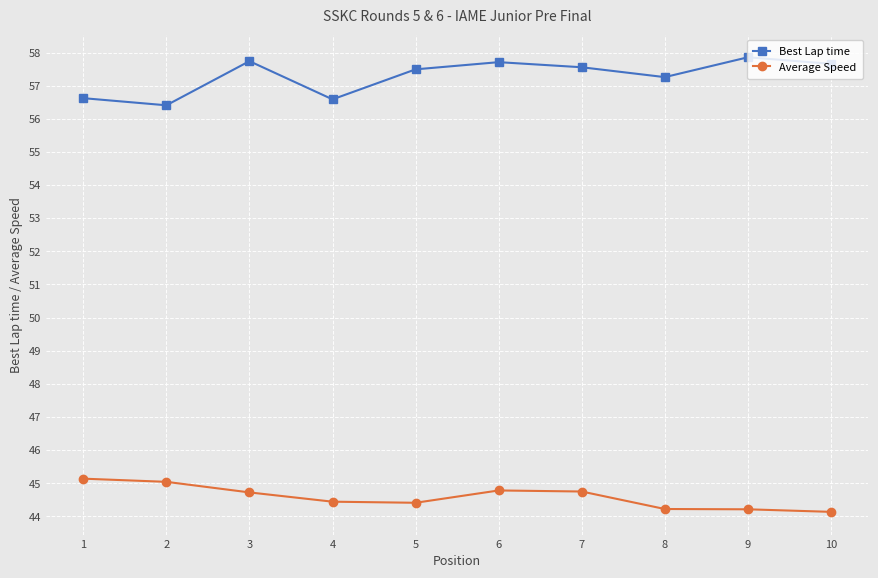

What is the difference between the Average Speed values at 5 and 8?

0.2